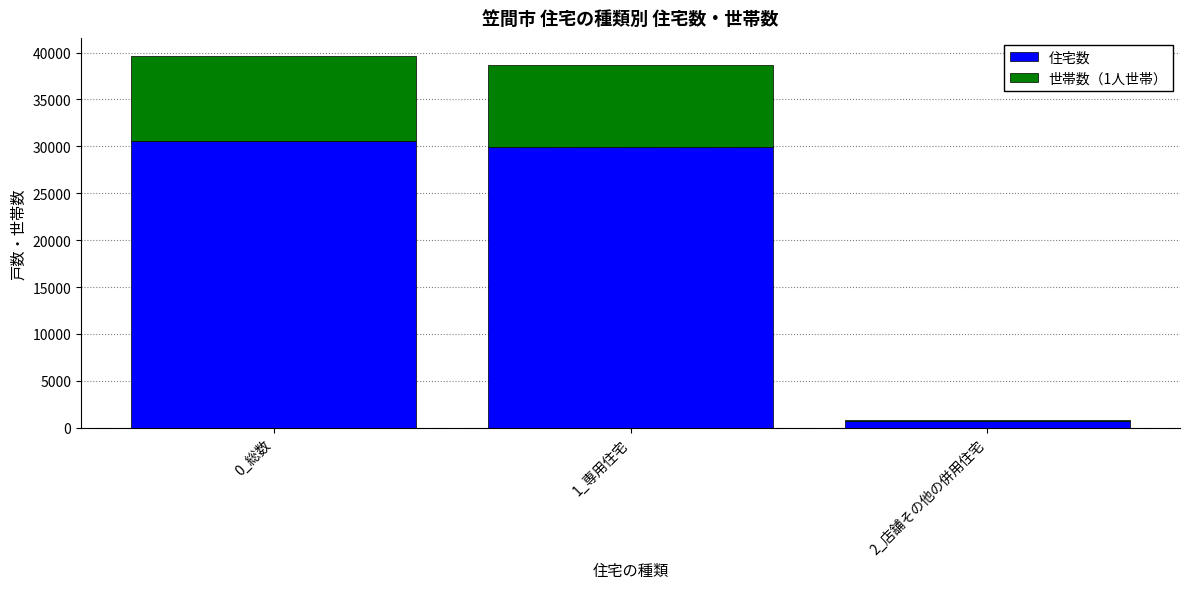

Which category has the lowest value in the 住宅数 series?

2_店舗その他の併用住宅